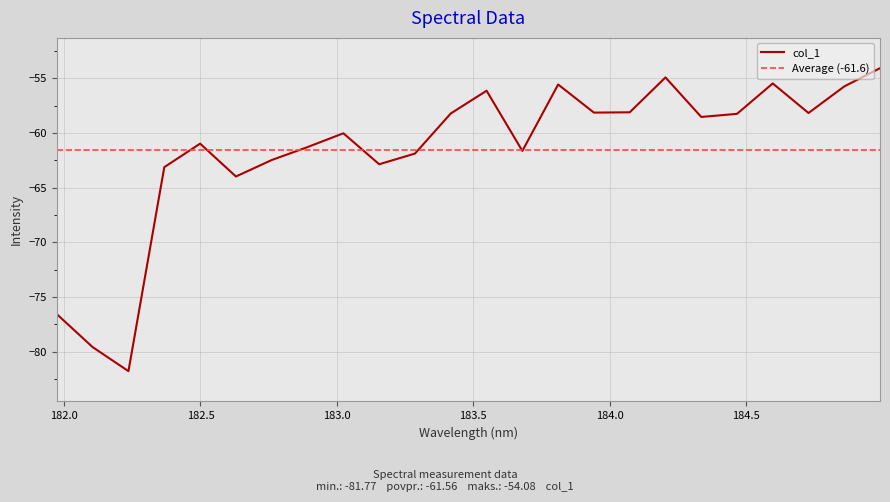

The value at 184.5979655002 is -55.5. True or false?

True